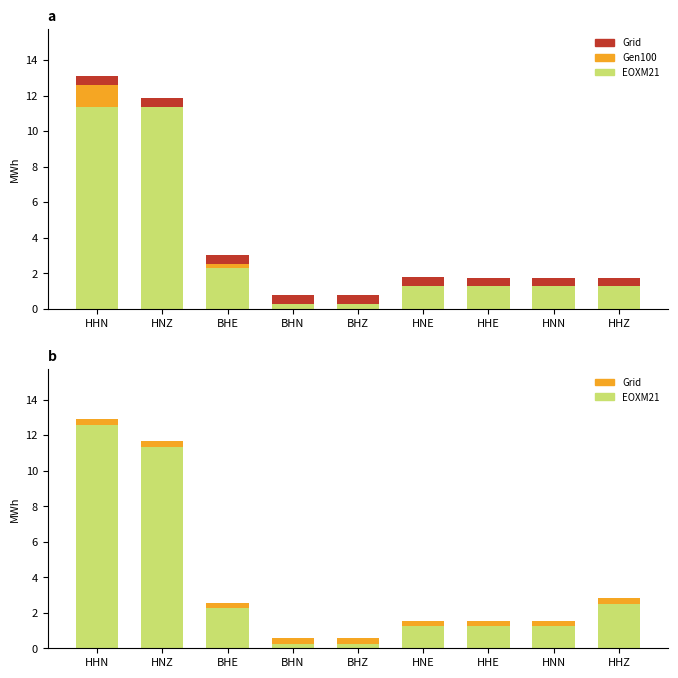

What position from the right is HNN?

2